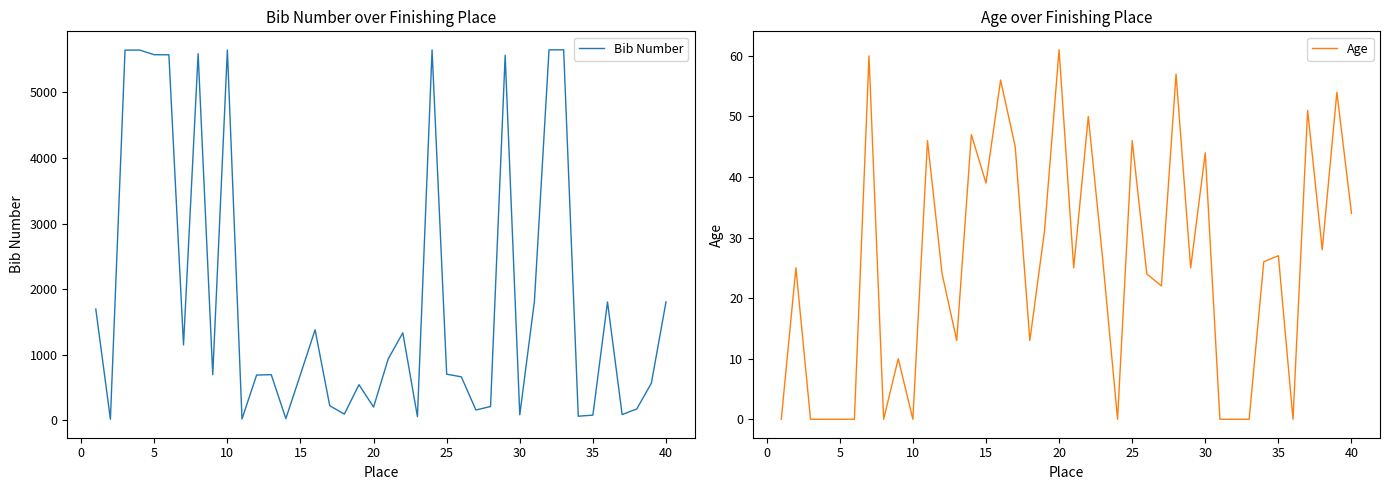

Reading right to left, extract all data points from this chart.

Bib Number: 1805	566	173	88	1804	79	62	5650	5649	1813	84	5567	210	157	663	703	5648	55	1334	936	202	543	94	223	1380	700	26	696	690	20	5647	695	5590	1149	5574	5575	5646	5645	16	1697
Age: 34	54	28	51	0	27	26	0	0	0	44	25	57	22	24	46	0	26	50	25	61	31	13	45	56	39	47	13	24	46	0	10	0	60	0	0	0	0	25	0